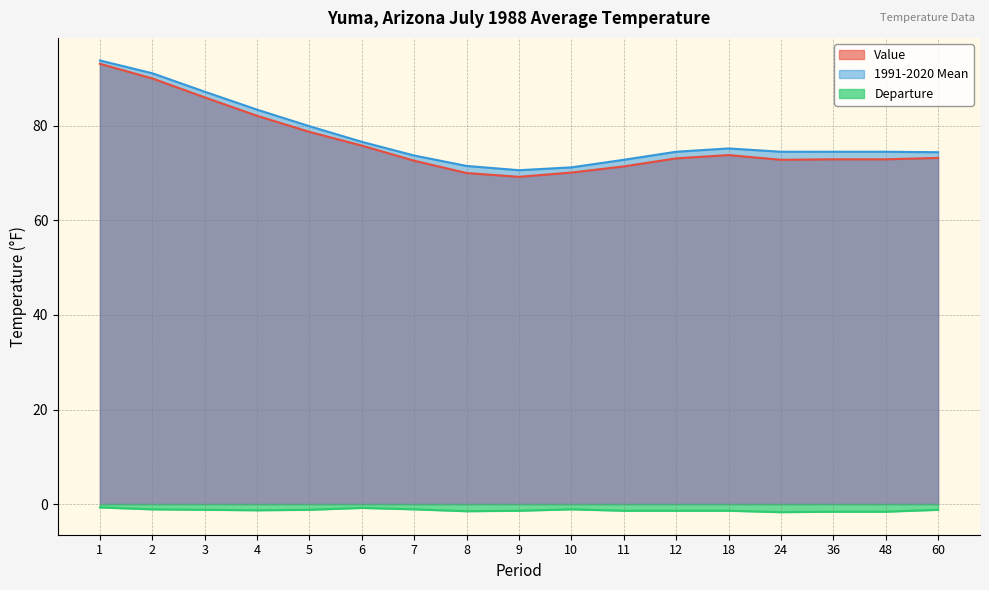

What are all the series names shown in the legend?

Value, 1991-2020 Mean, Departure